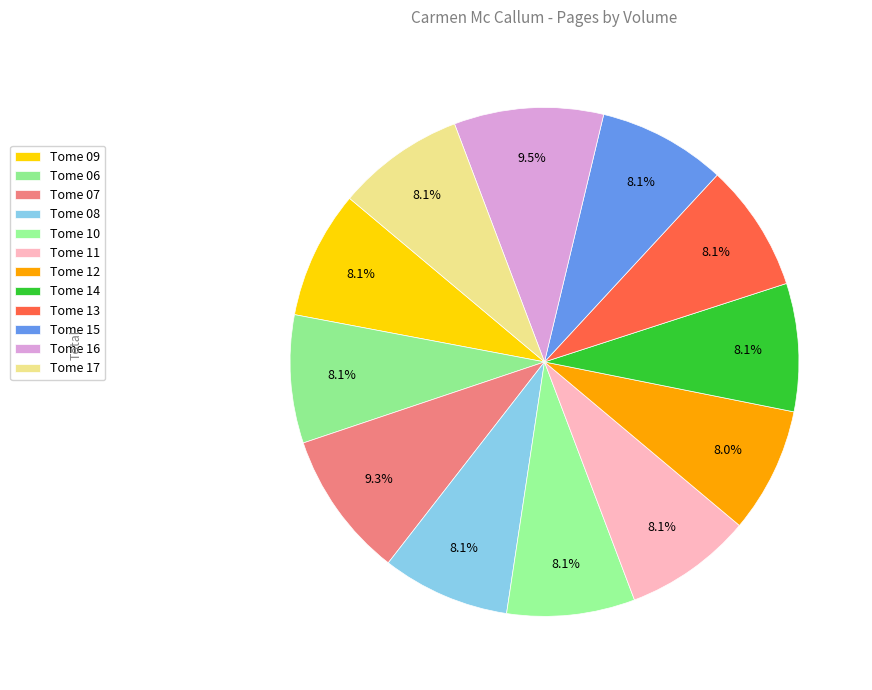

Count the number of slices in the pie.

12